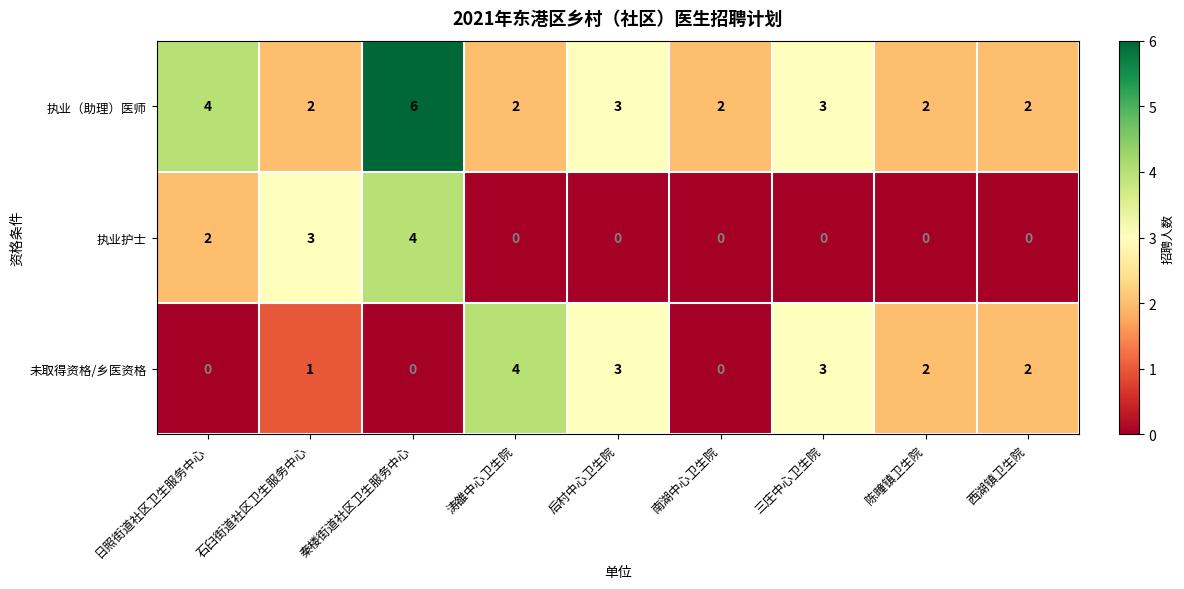

Rank the series by their average value, from lowest to highest.

执业护士, 未取得资格/乡医资格, 执业（助理）医师